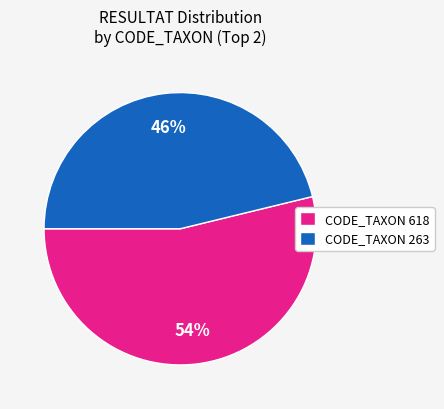

Is the sum of CODE_TAXON 618 and CODE_TAXON 263 greater than half?

Yes